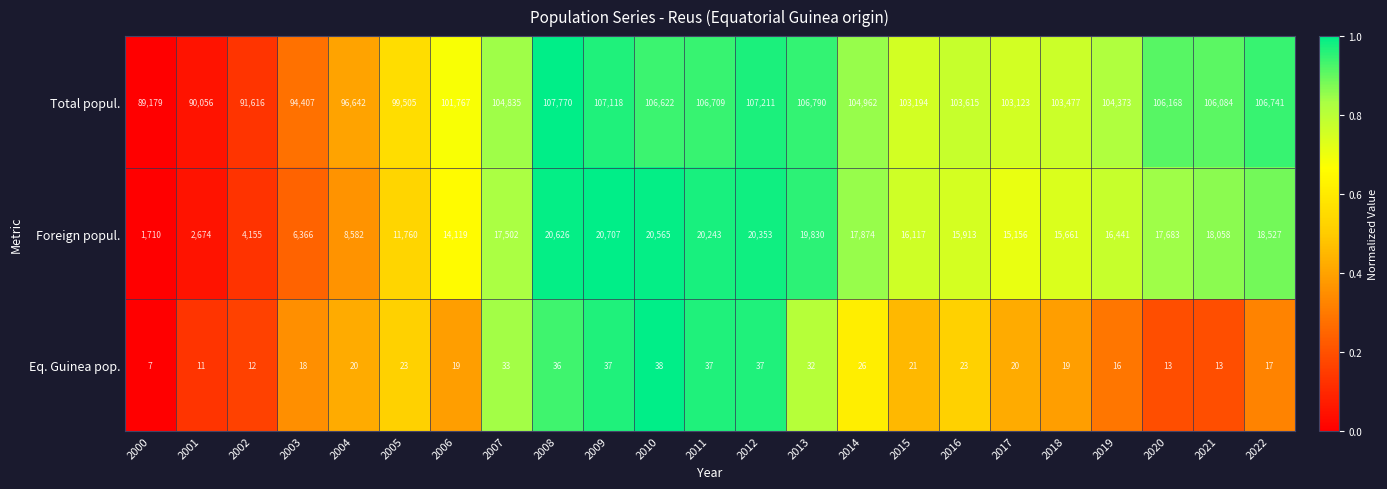

The Total popul. series shows 107118 at 2009. True or false?

True